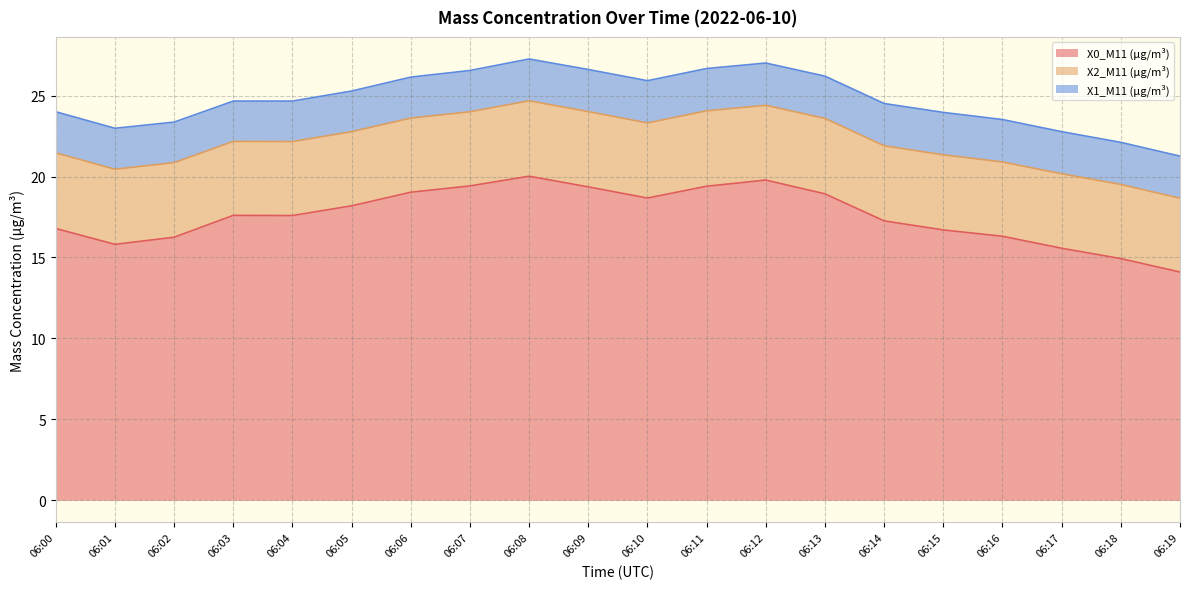

Reading left to right, what are all the values shown in this chart?

X0_M11 (μg/m³): 06:00=16.8	06:01=15.8	06:02=16.2	06:03=17.6	06:04=17.6	06:05=18.2	06:06=19.0	06:07=19.4	06:08=20.0	06:09=19.4	06:10=18.7	06:11=19.4	06:12=19.8	06:13=18.9	06:14=17.3	06:15=16.7	06:16=16.3	06:17=15.6	06:18=14.9	06:19=14.1
X2_M11 (μg/m³): 06:00=4.7	06:01=4.6	06:02=4.6	06:03=4.6	06:04=4.6	06:05=4.6	06:06=4.6	06:07=4.6	06:08=4.7	06:09=4.7	06:10=4.6	06:11=4.7	06:12=4.6	06:13=4.7	06:14=4.6	06:15=4.6	06:16=4.6	06:17=4.6	06:18=4.6	06:19=4.6
X1_M11 (μg/m³): 06:00=2.5	06:01=2.5	06:02=2.5	06:03=2.5	06:04=2.5	06:05=2.5	06:06=2.5	06:07=2.5	06:08=2.6	06:09=2.6	06:10=2.6	06:11=2.6	06:12=2.6	06:13=2.6	06:14=2.6	06:15=2.6	06:16=2.6	06:17=2.6	06:18=2.6	06:19=2.6